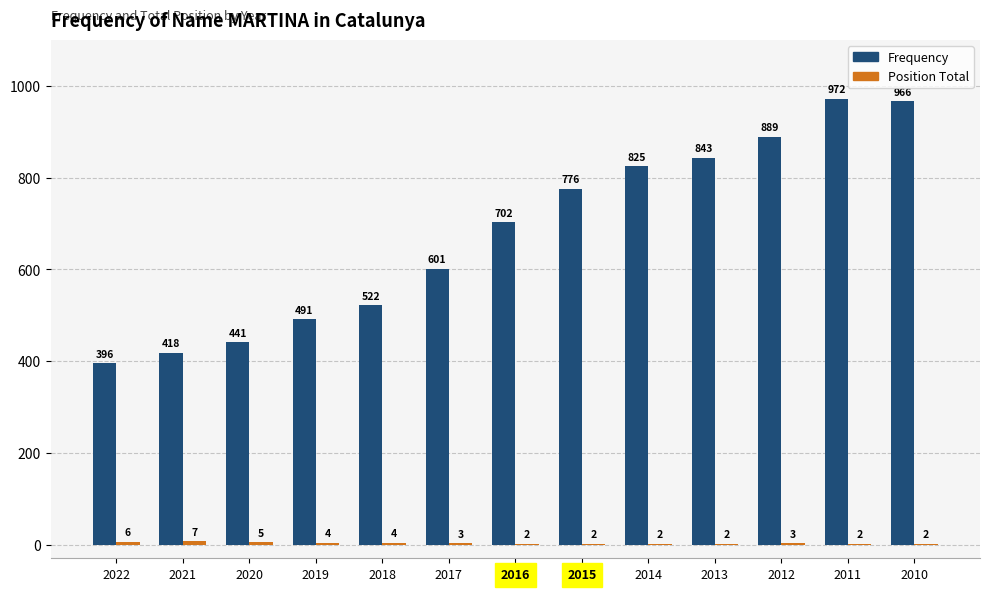

What is the greatest value displayed?

972